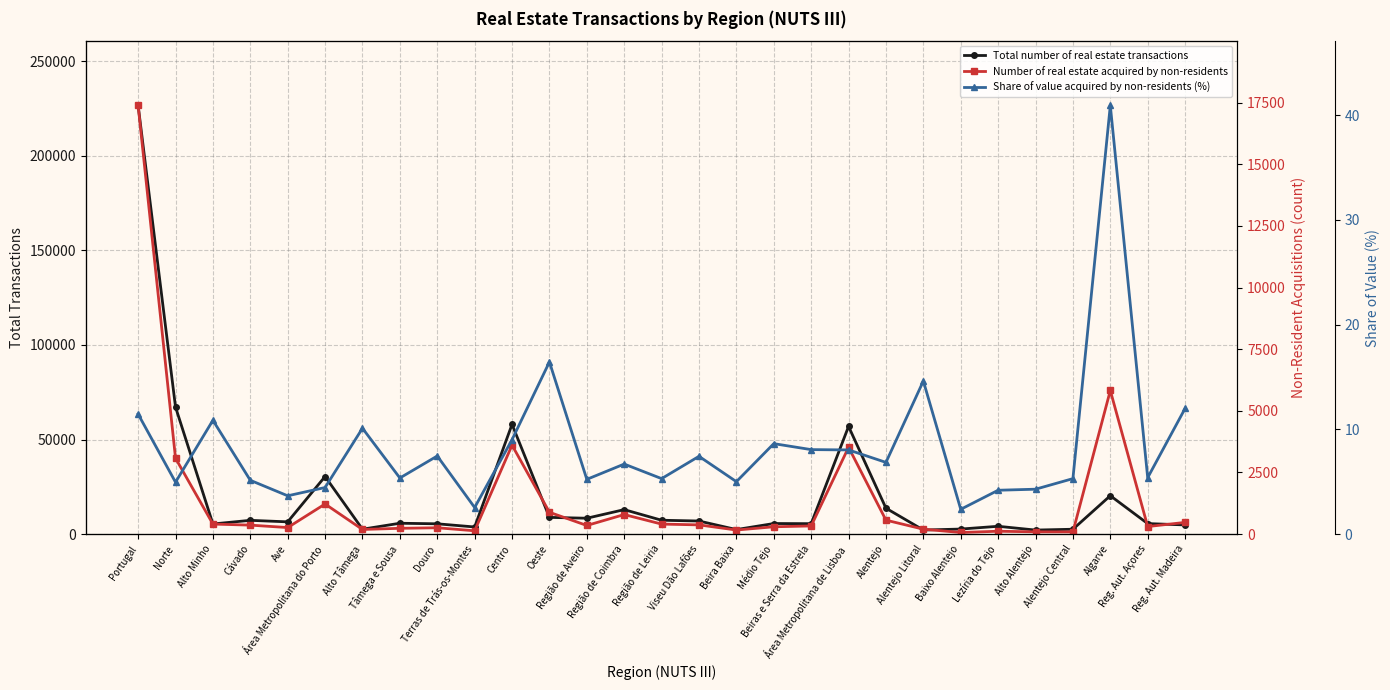

Where does the Number of real estate acquired by non-residents series first go above 351?

Portugal